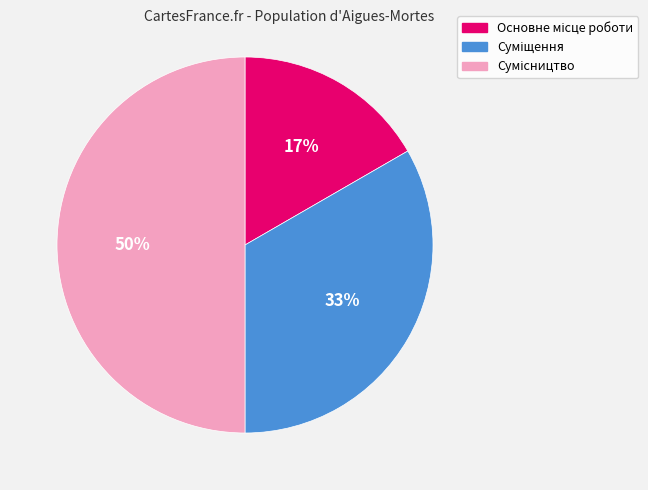

To the nearest percent, what is the difference between the largest and smallest slice percentages?

33%